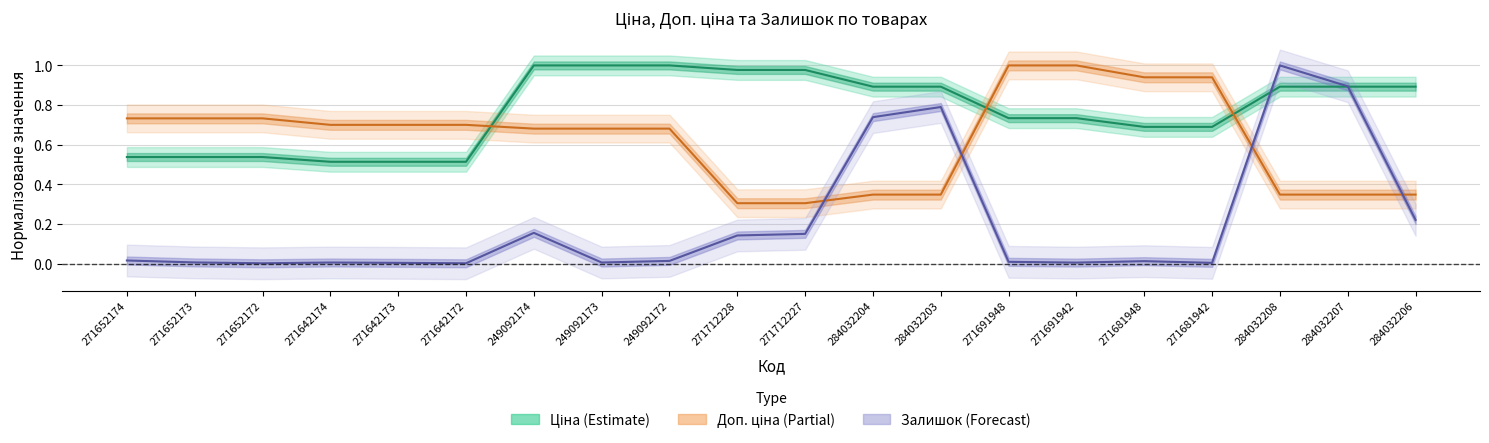

What is the difference between the maximum and minimum values in the Залишок series?

1.0